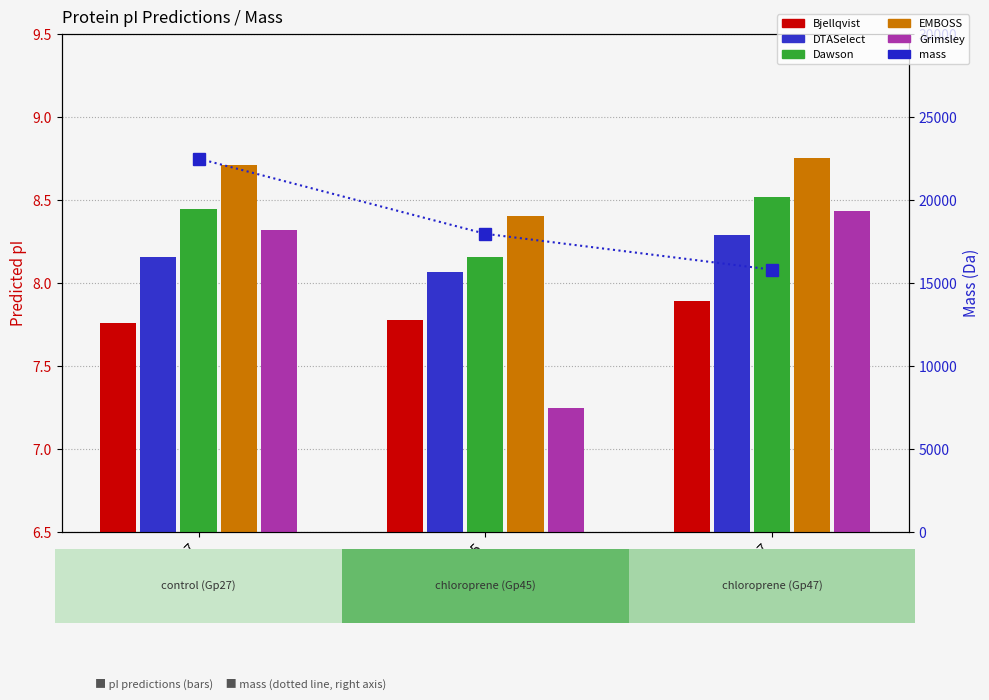

The value of EMBOSS at Gp27 is 8.7. True or false?

True